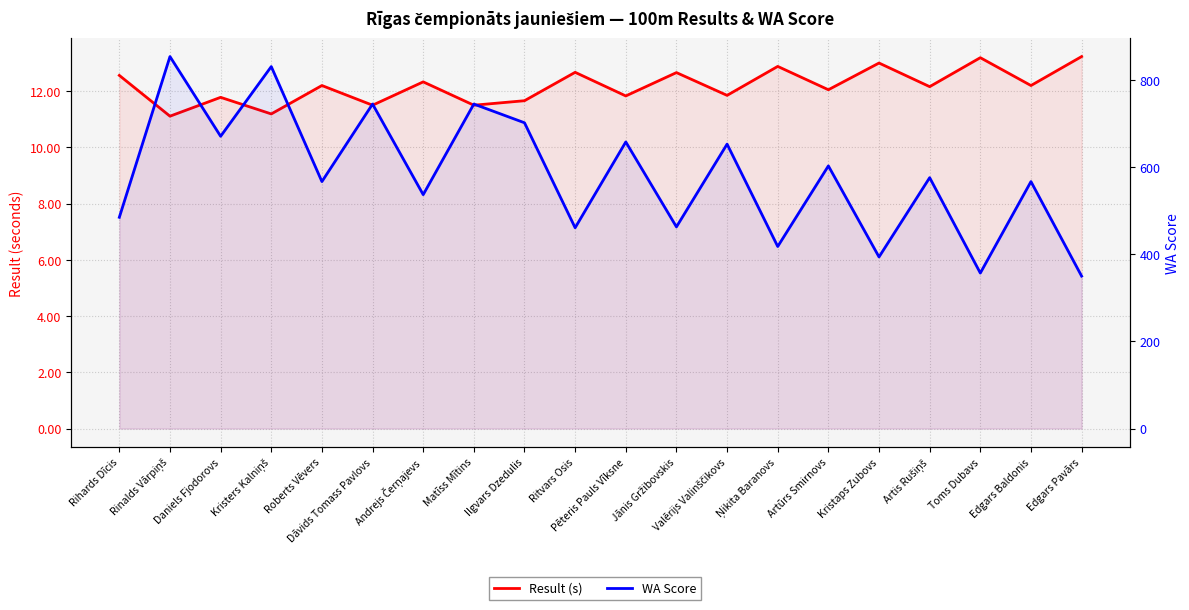

What is the difference between the highest and lowest values at Toms Dubavs?

343.8